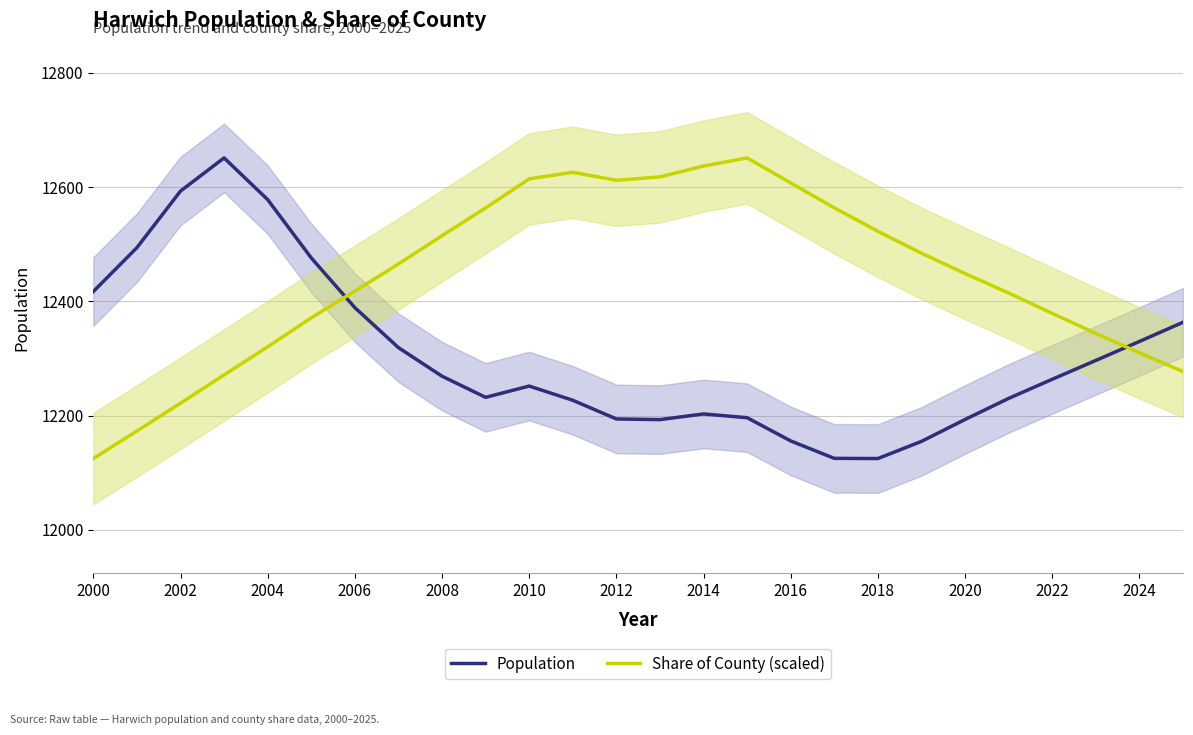

What is the maximum value for Share of County (scaled)?

12651.0